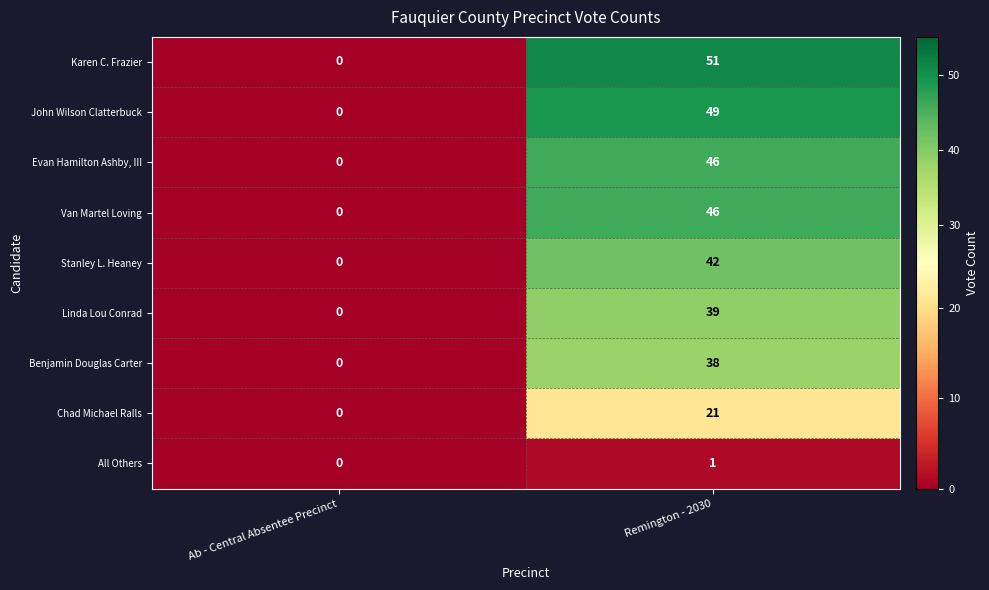

Which series changed the most between Ab - Central Absentee Precinct and Remington - 2030?

Karen C. Frazier